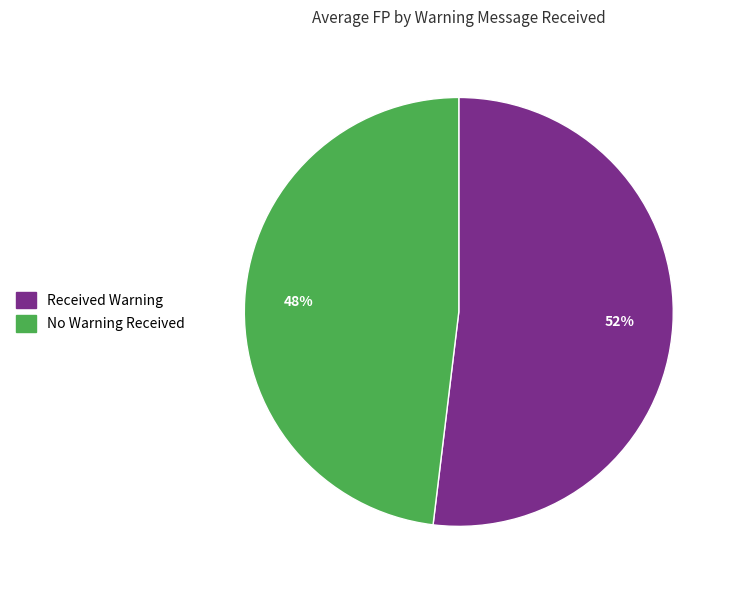

Is there any slice that represents more than half of the pie?

Yes